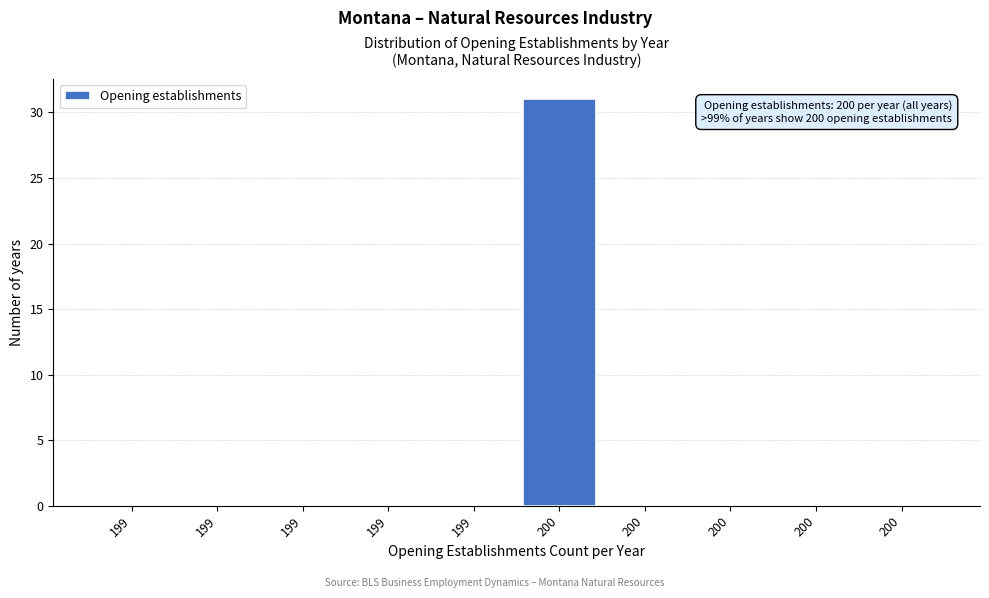

How many distinct data groups are displayed?

1